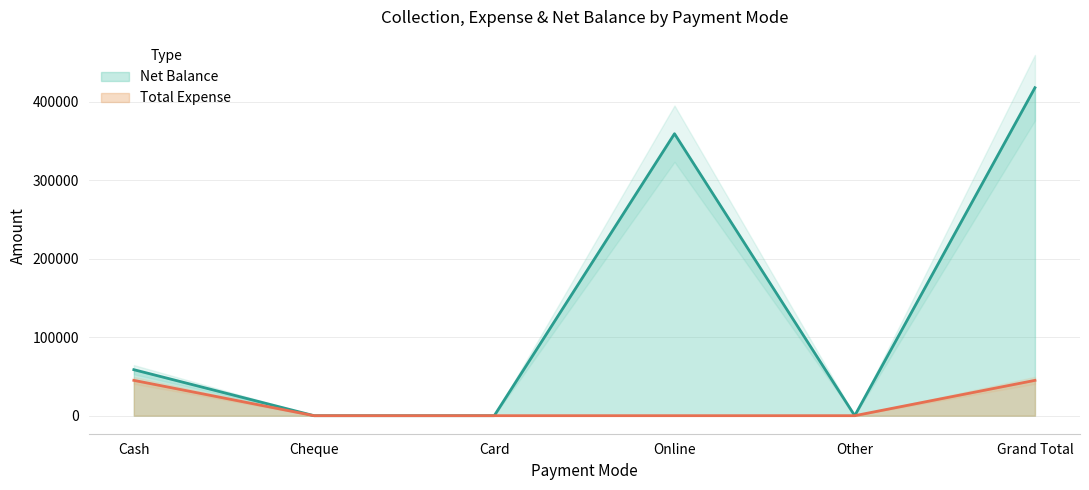

The value of Net Balance at Online is 550016. True or false?

False